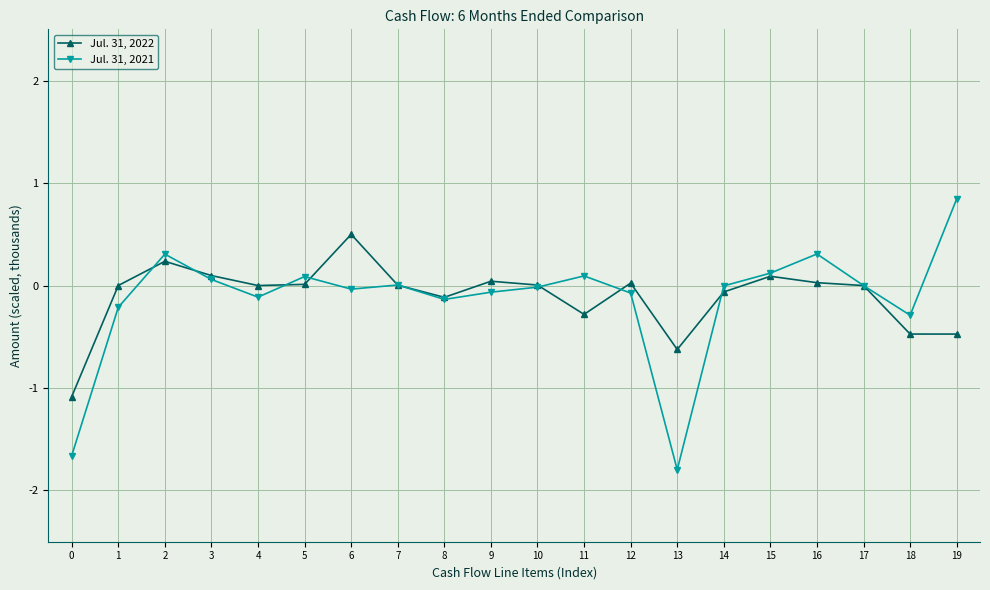

Is this an area chart (filled region under the line)?

No